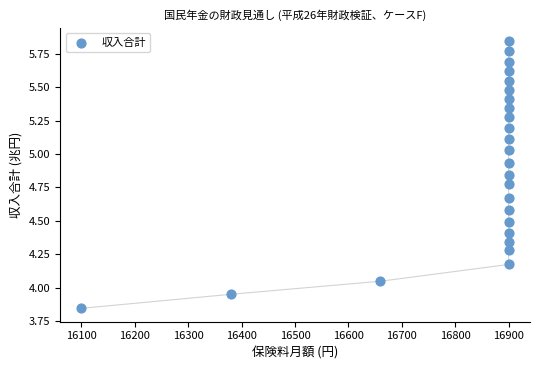

What is the range of X values (max minus min)?

800.0